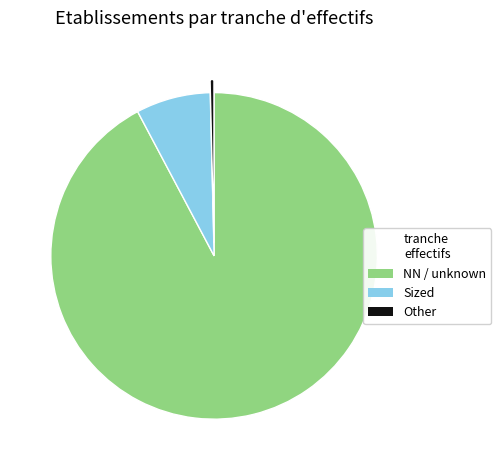

Is there any slice that represents more than half of the pie?

Yes